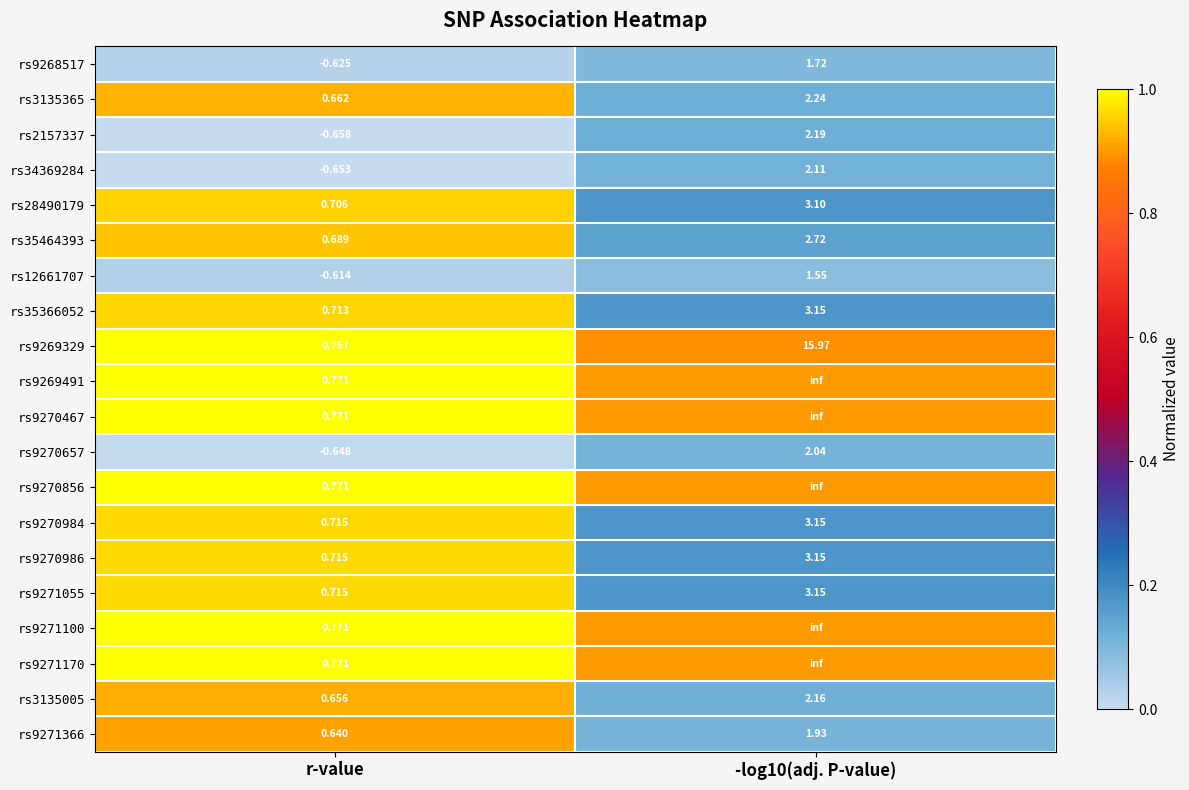

Count the number of data series in this chart.

20